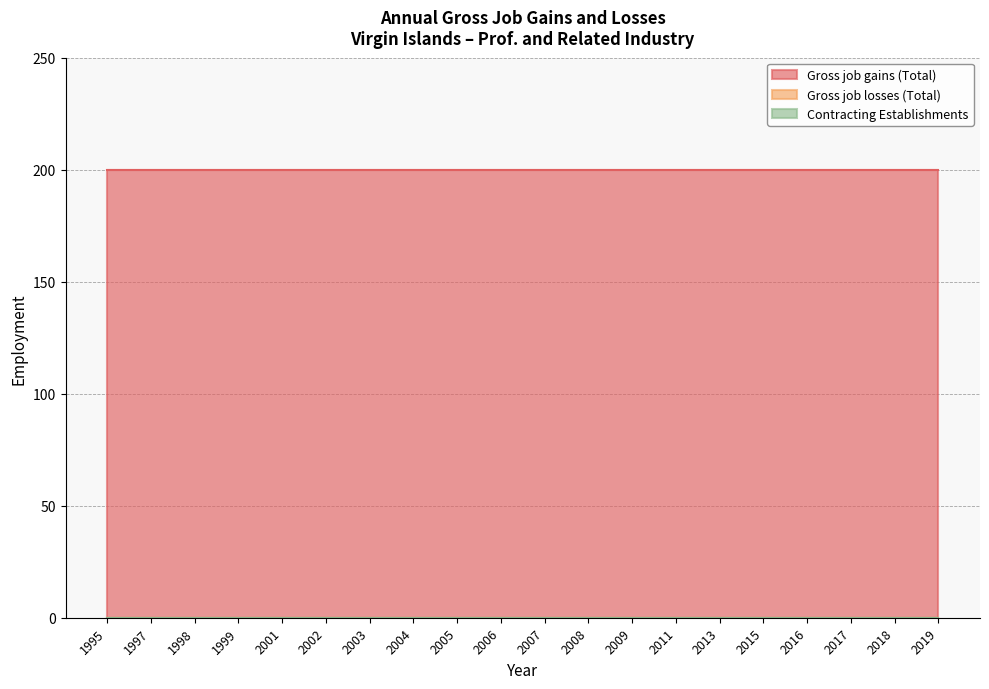

Count the number of data series in this chart.

3